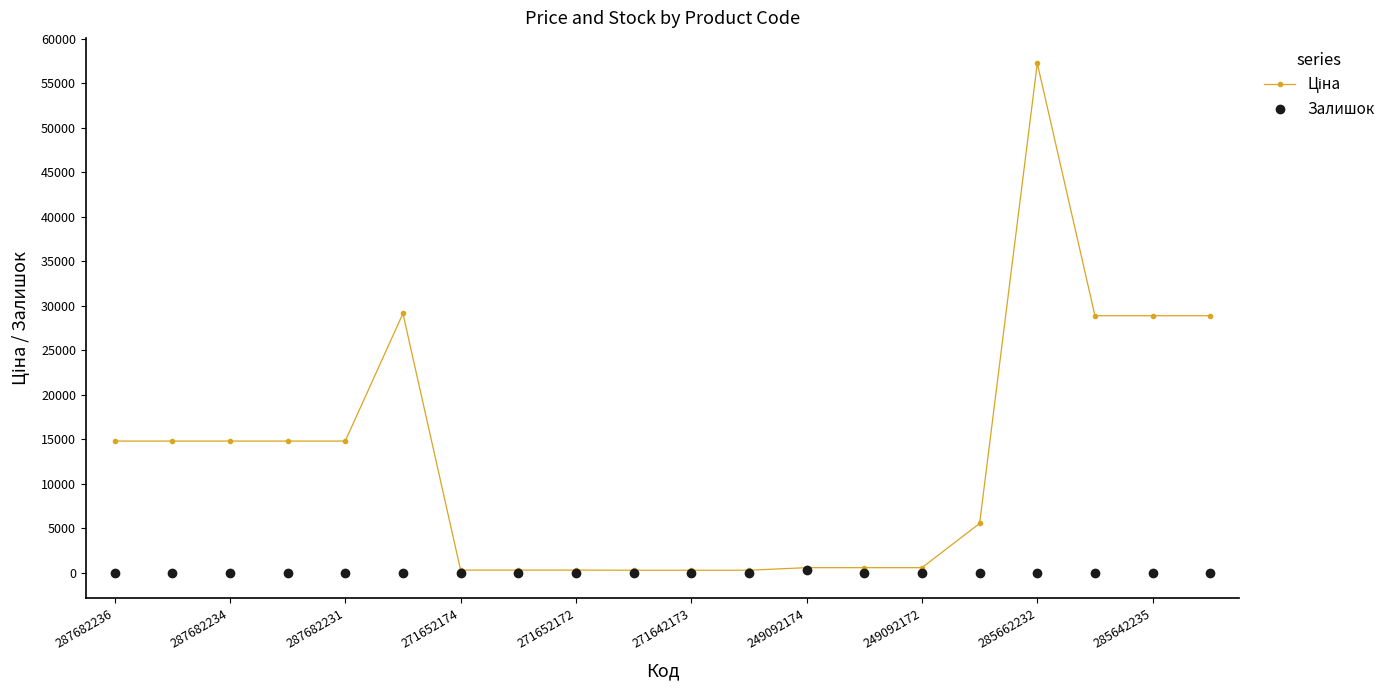

What is the maximum value shown in the chart?

57258.0